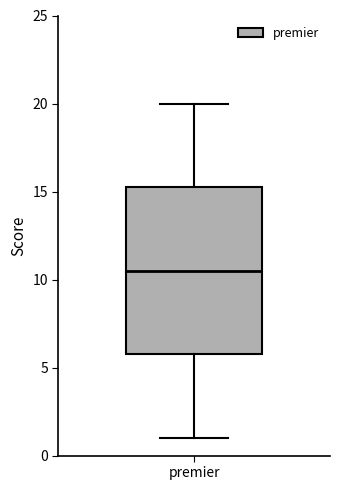

Read this box plot against the y-axis: the position of the median line, the range covered by the box, and the ends of both whiskers. The values are not printed on the chart, so give them approximately, as read against the axis.

median 10.5, box 6.0 to 15.5, whiskers 1.0 to 20.0